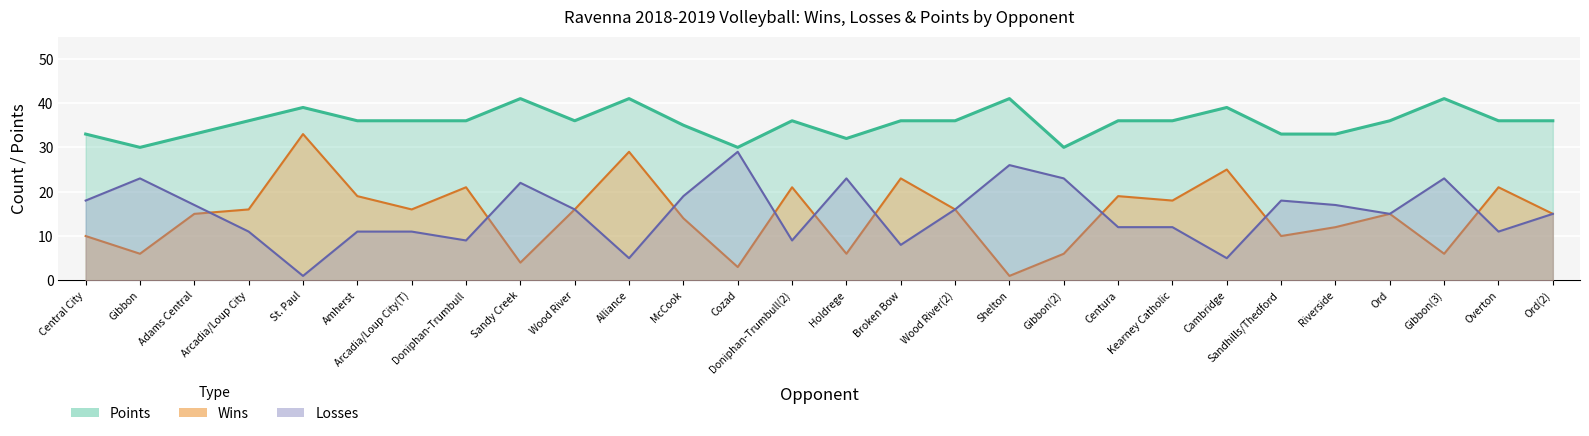

How many values in the losses series exceed 16?

12